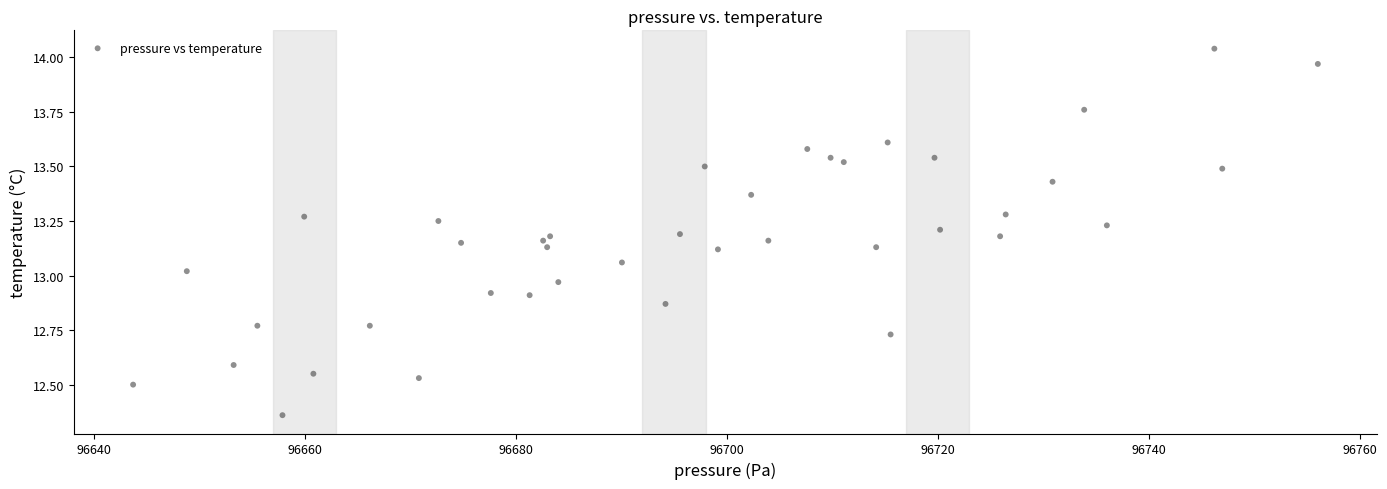

What is the range of X values (max minus min)?

112.3